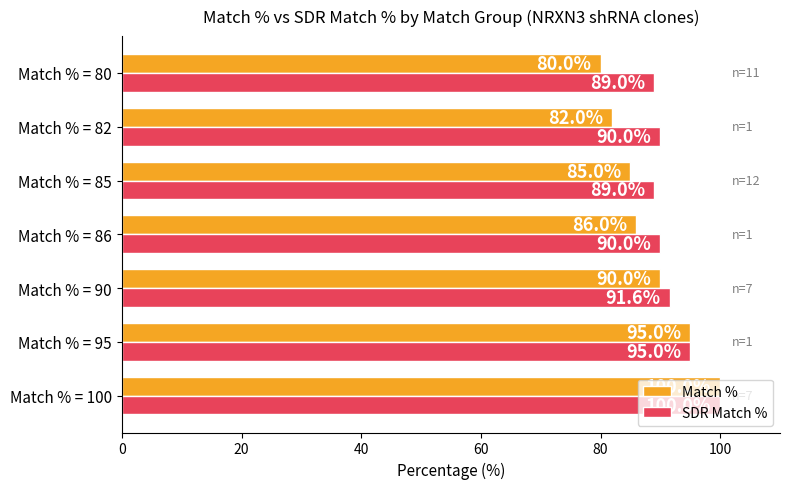

Which series has the largest total across all categories?

SDR Match %